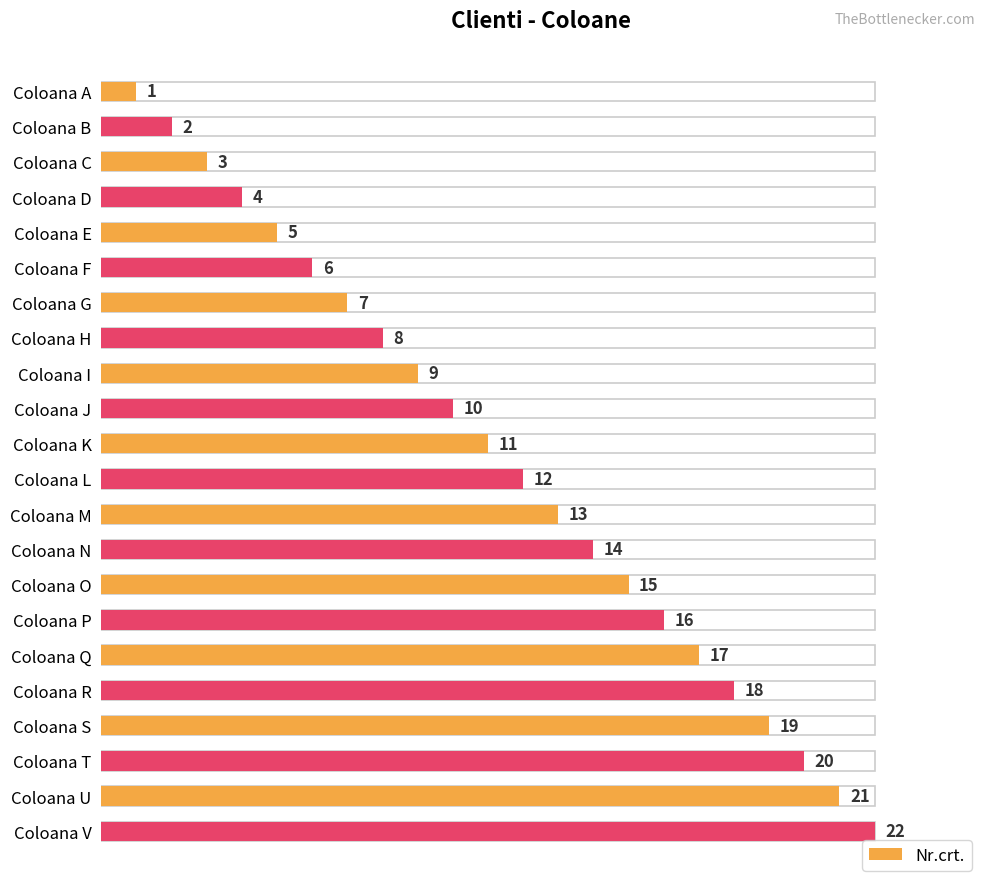

What is the average value?

12